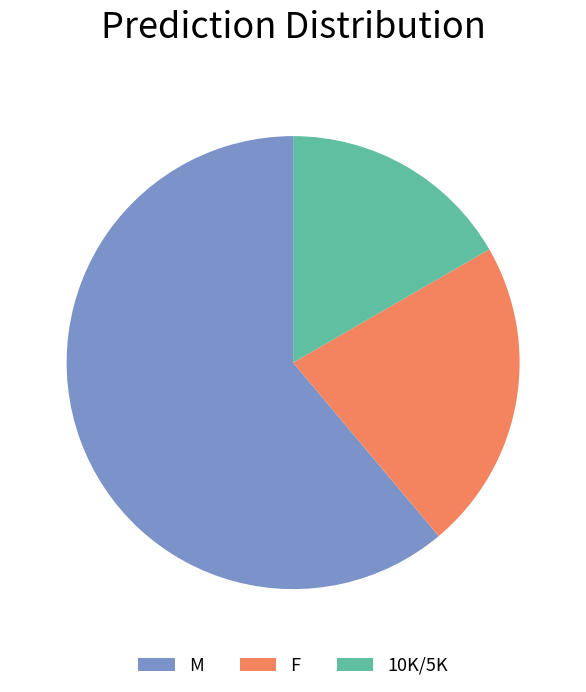

What is the ratio of the value at F to the value at M?

0.4